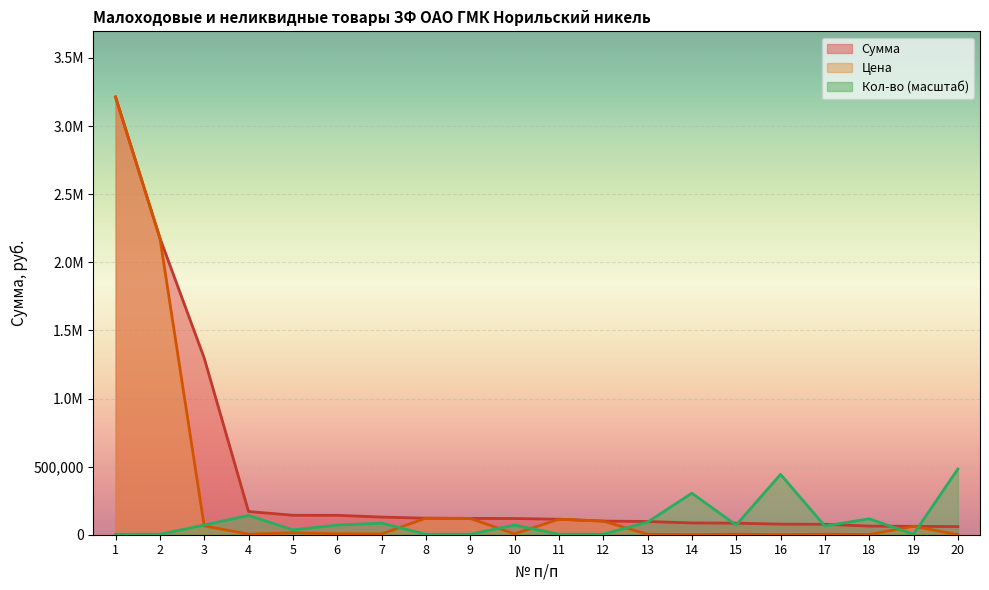

How many categories are shown in the chart?

20